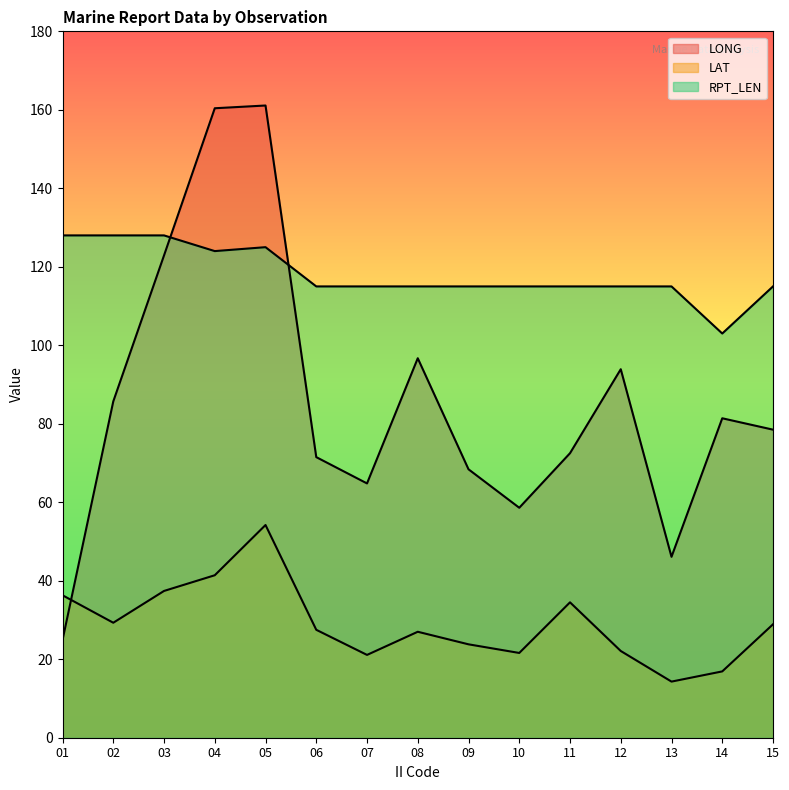

How many distinct data groups are displayed?

3